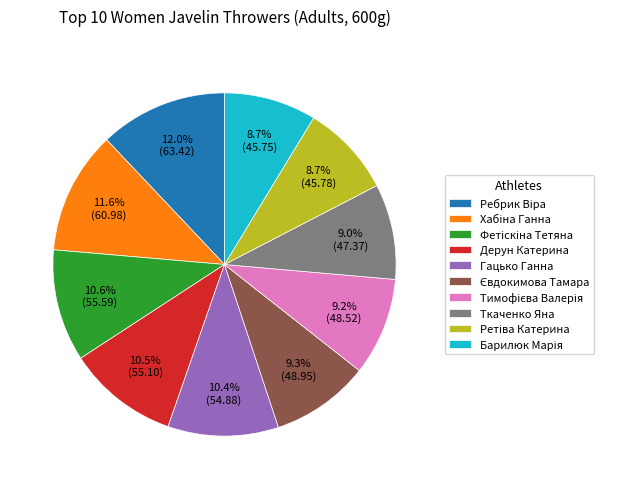

Combined, what portion of the pie is Дерун Катерина and Ткаченко Яна?

19.5%